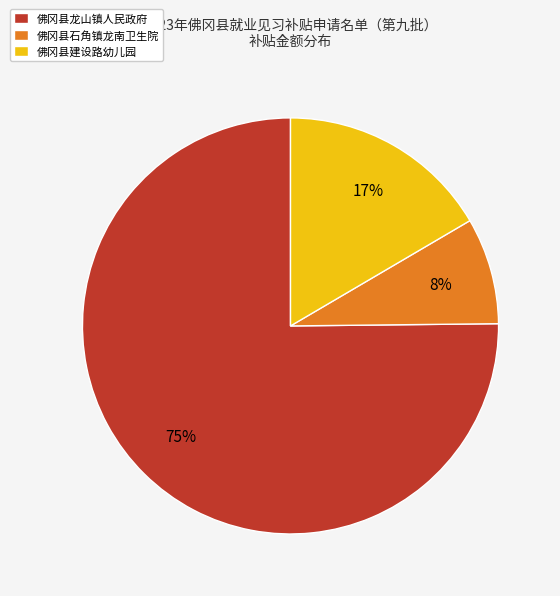

To the nearest percent, what portion does 佛冈县石角镇龙南卫生院 represent?

8%